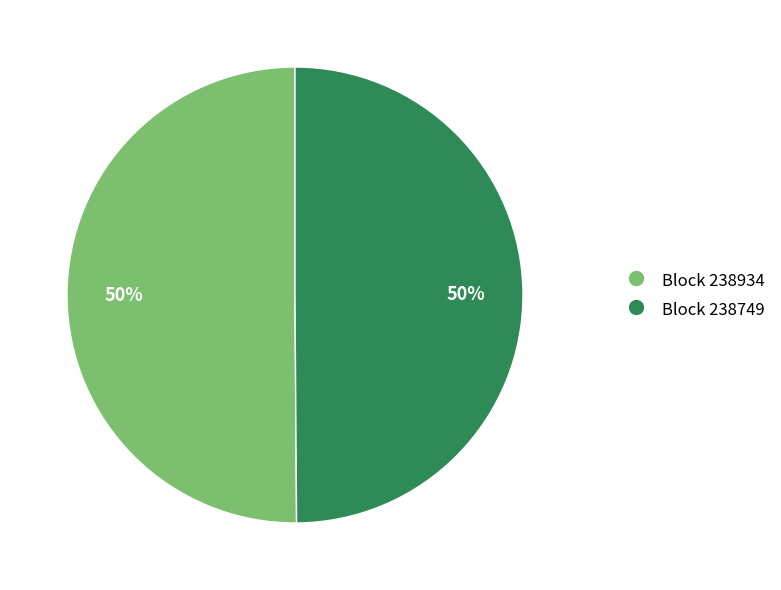

To the nearest percent, what is the average slice percentage?

50%